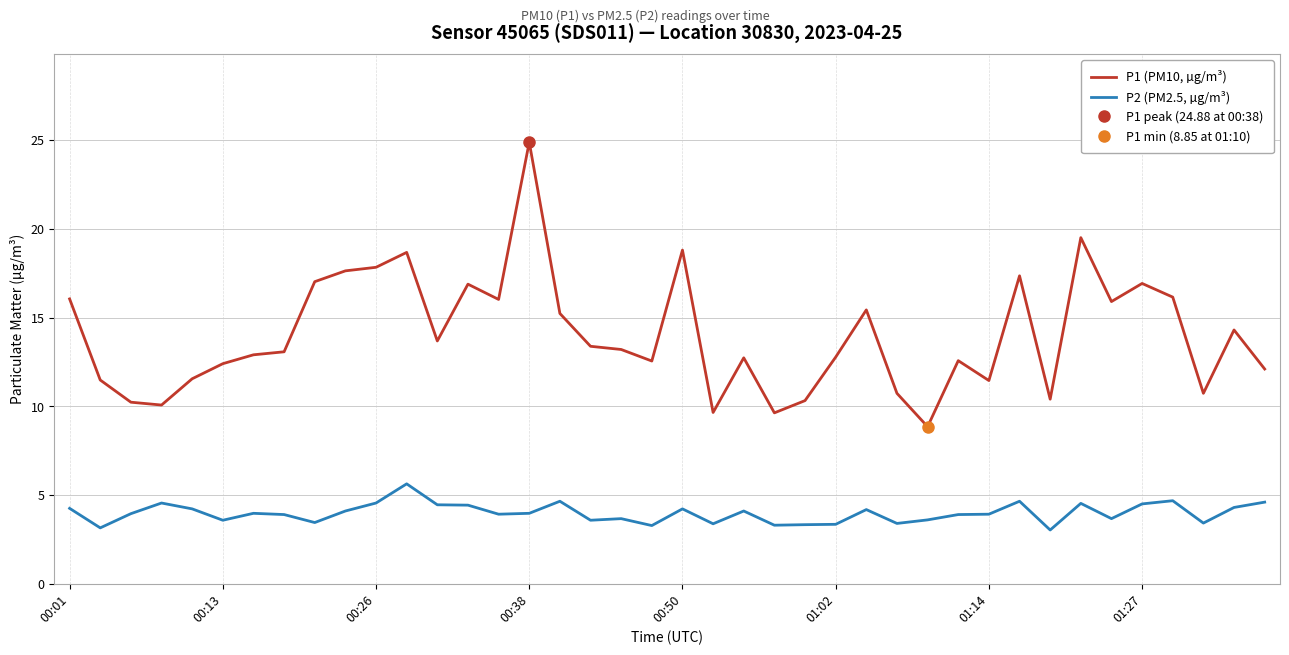

Which series has the largest total across all categories?

P1 (PM10, µg/m³)